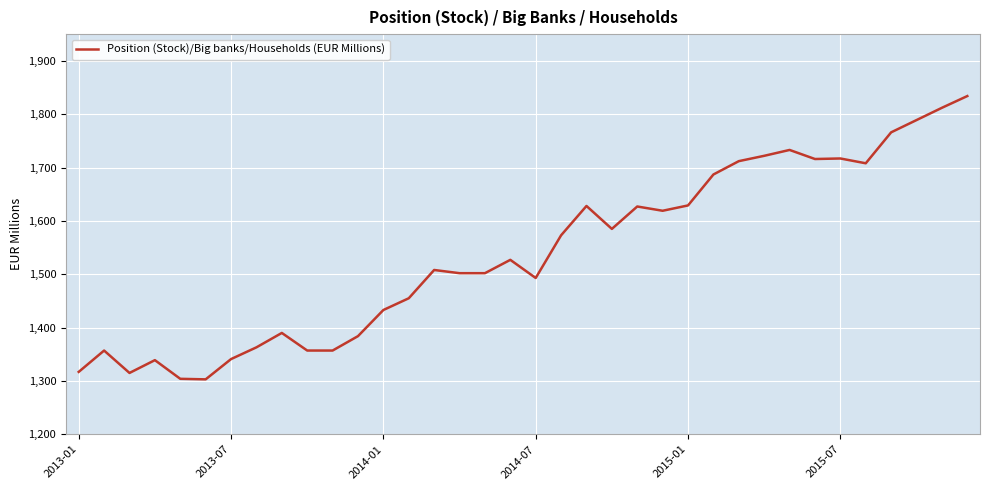

What is the maximum value shown in the chart?

1834